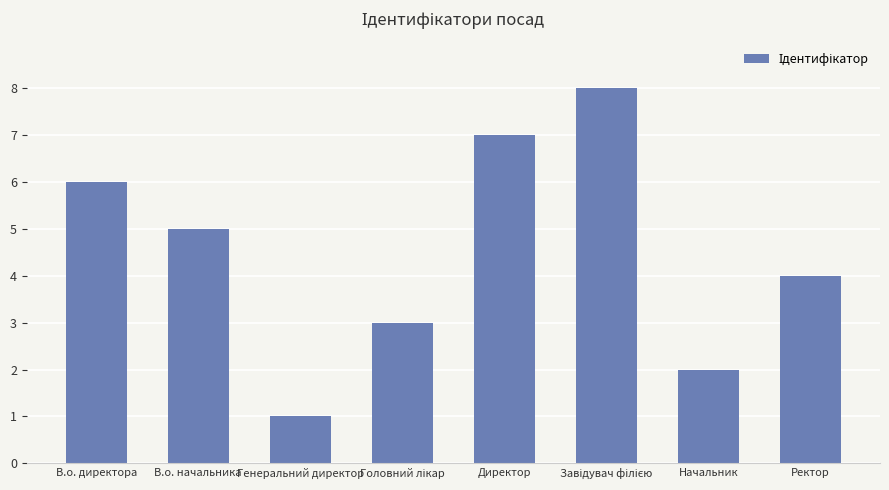

What is the label of the 7th bar from the right?

В.о. начальника